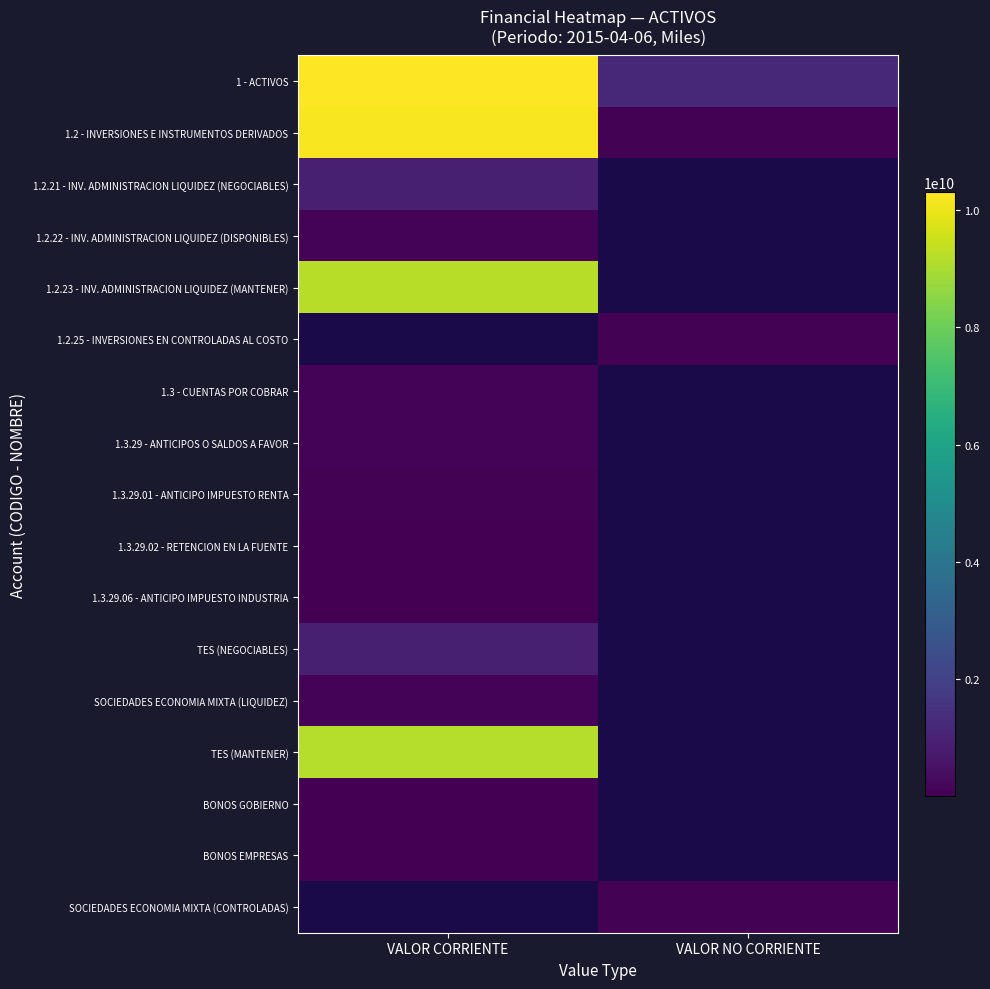

At which label is 1.2.23 - INV. ADMINISTRACION LIQUIDEZ (MANTENER) closest to 9191192741?

VALOR CORRIENTE